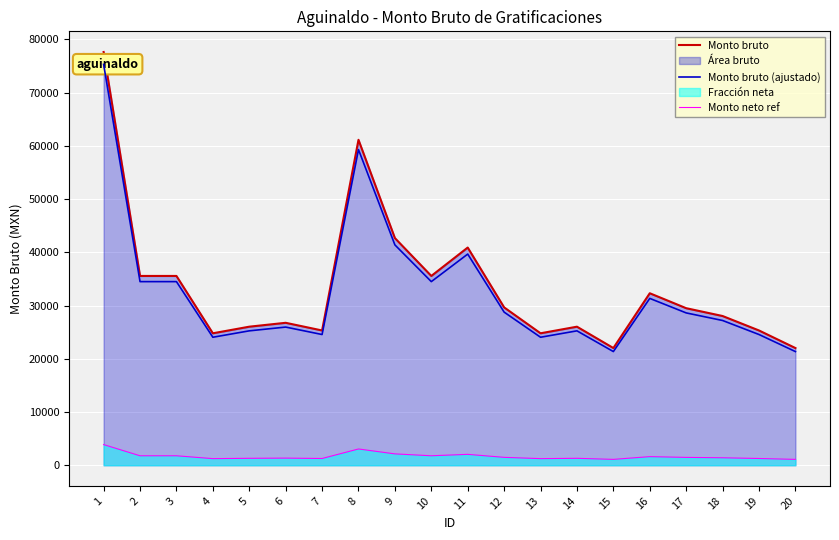

True or false: Monto bruto (ajustado) and Monto neto ref intersect in this chart.

False